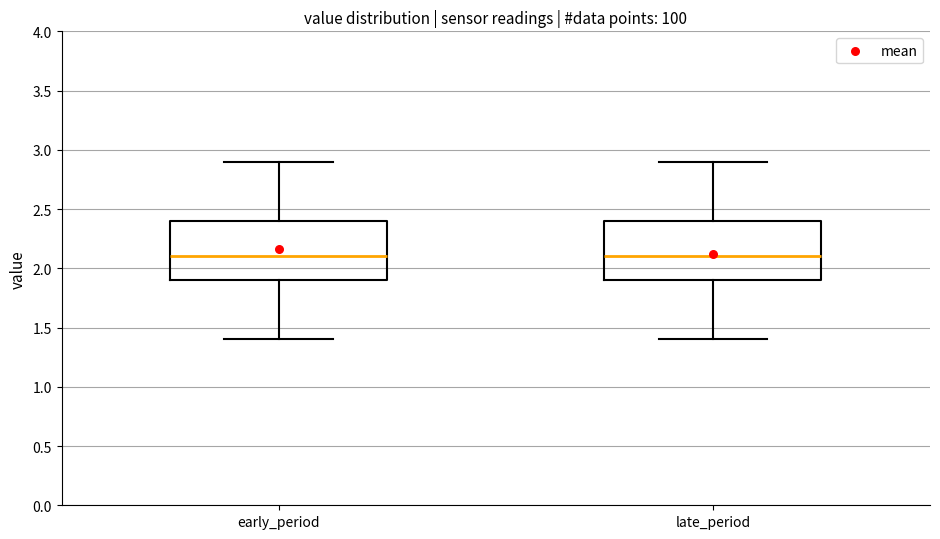

Reading left to right, transcribe this box plot: for each box, give where its median line is, the range the box spans, and where its two whiskers end, as read against the y-axis. The values are not printed on the chart, so give them approximately, as read against the axis.

early_period: median 2.1, box 1.9 to 2.4, whiskers 1.4 to 2.9
late_period: median 2.1, box 1.9 to 2.4, whiskers 1.4 to 2.9